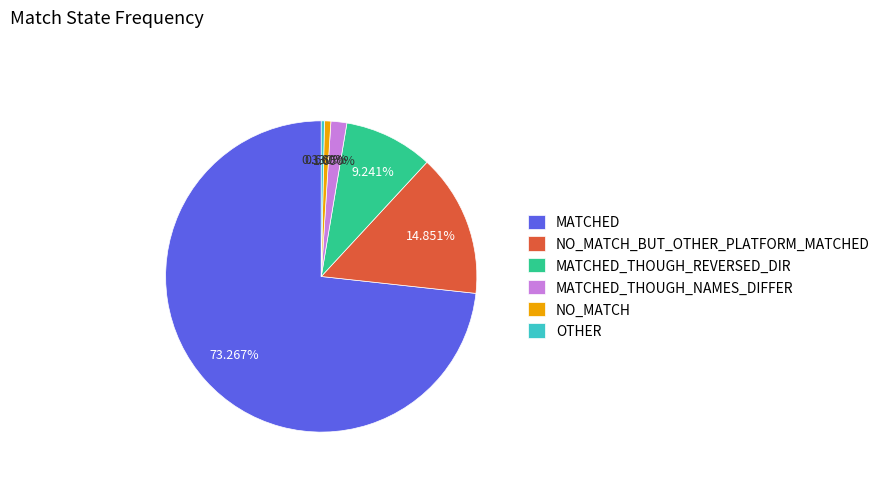

What portion of the pie excludes MATCHED_THOUGH_REVERSED_DIR?

90.8%